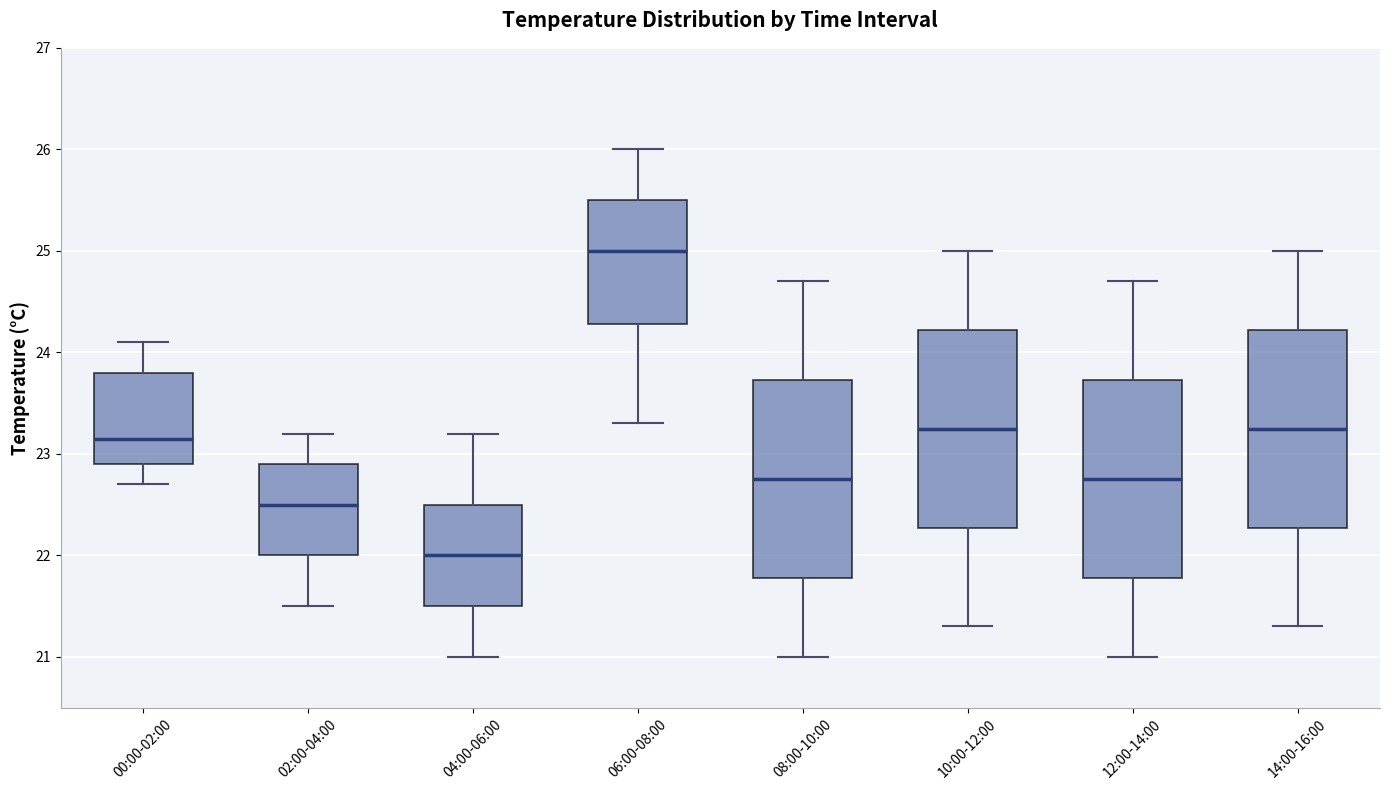

Which box's median line is the lowest?

04:00-06:00